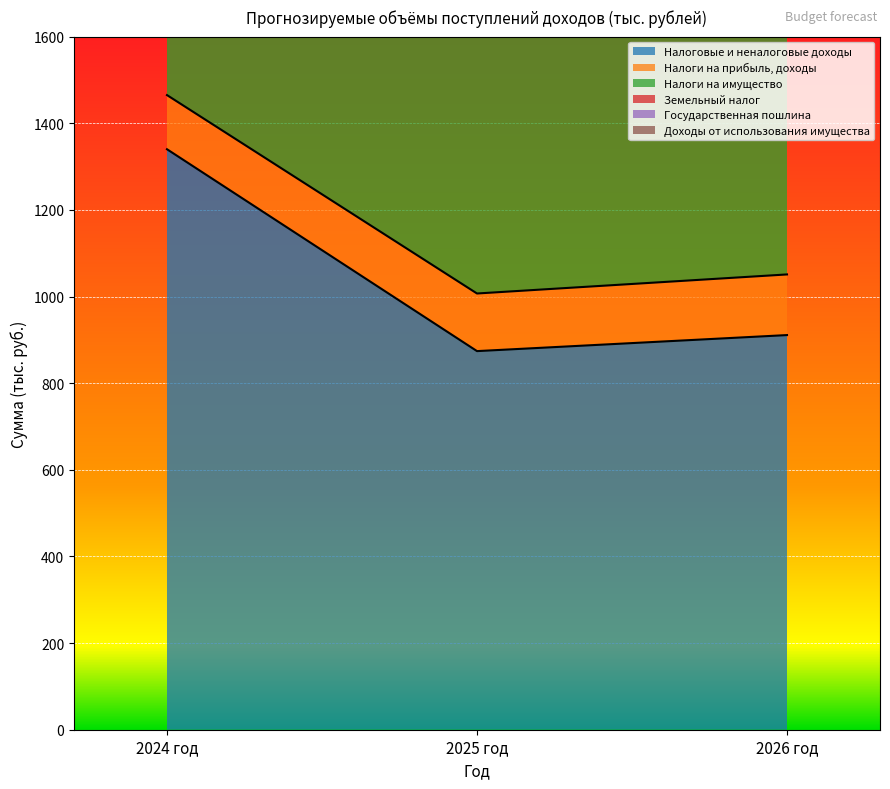

At how many categories does at least one series exceed 1334?

1